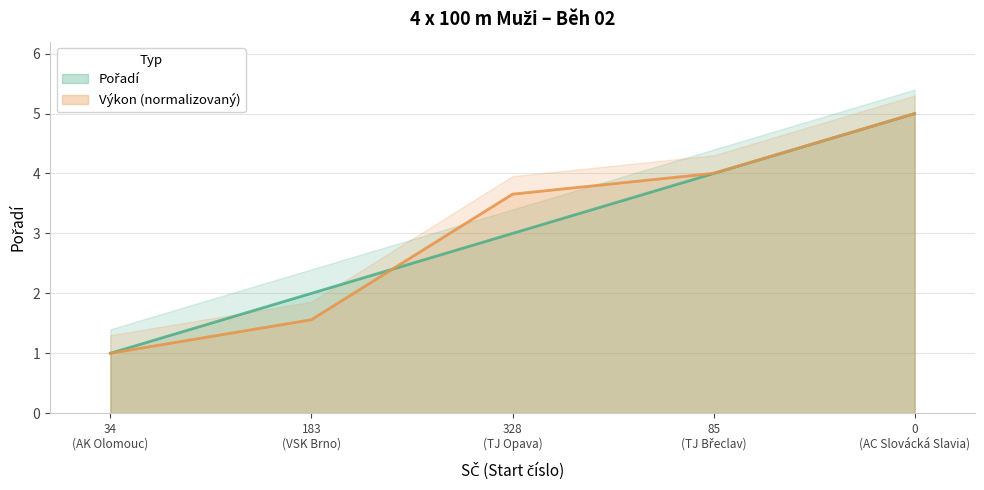

True or false: Pořadí and Výkon cross at least once.

True